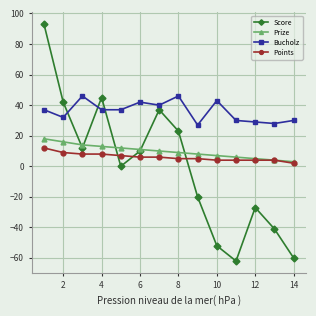

True or false: Score and Prize cross at least once.

True